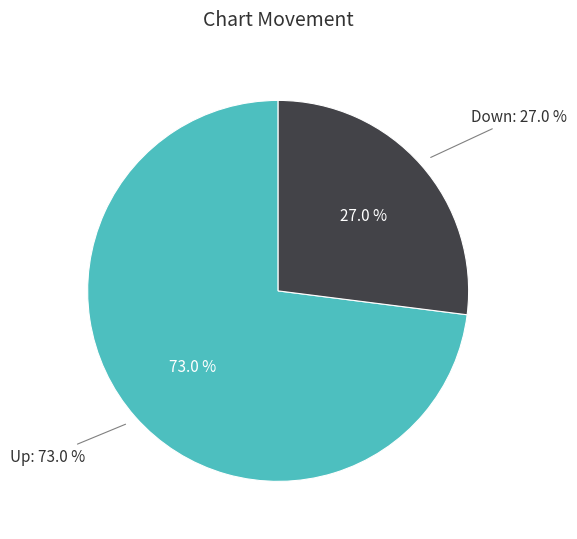

What portion of the pie excludes Up?

27.0%